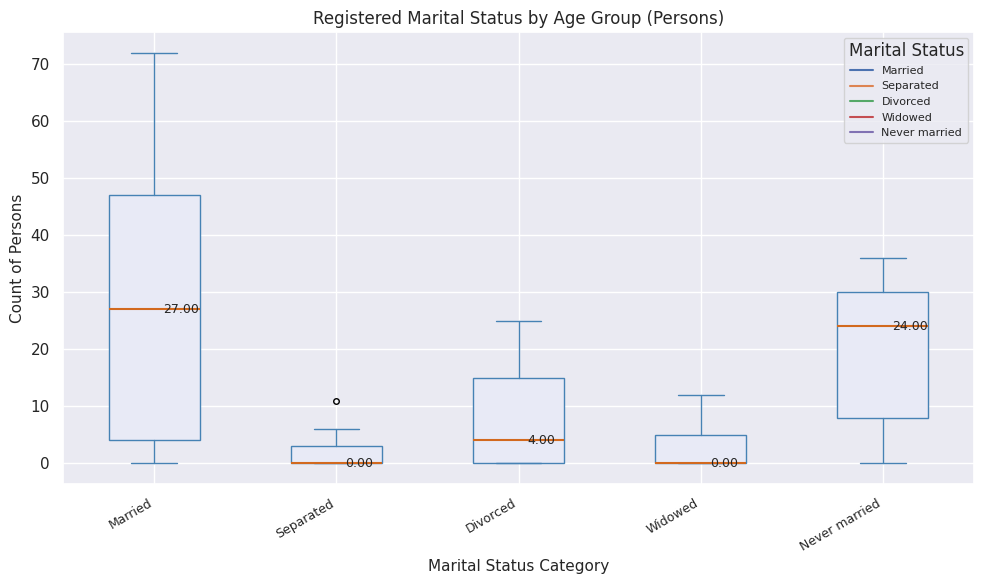

Which box is the tallest, from its lower edge to its upper edge?

Married